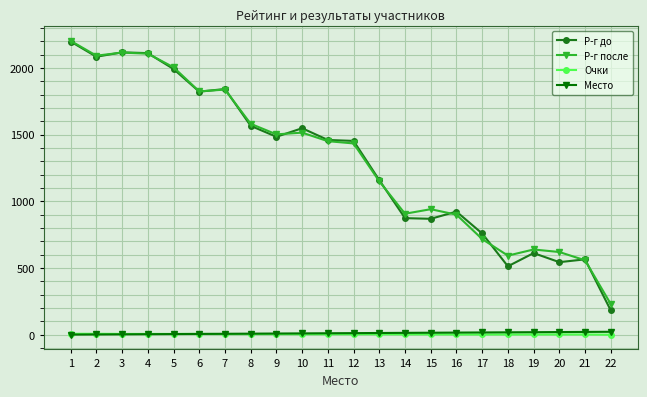

True or false: Р-г после and Место cross at least once.

False